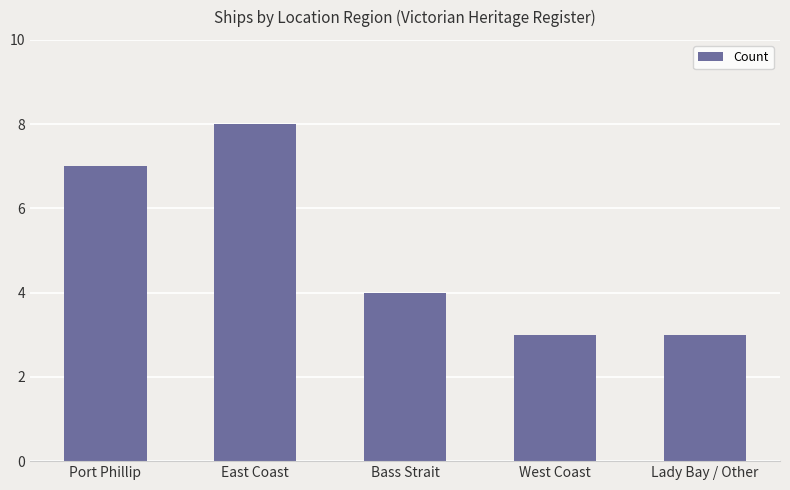

What position from the right is Lady Bay / Other?

1